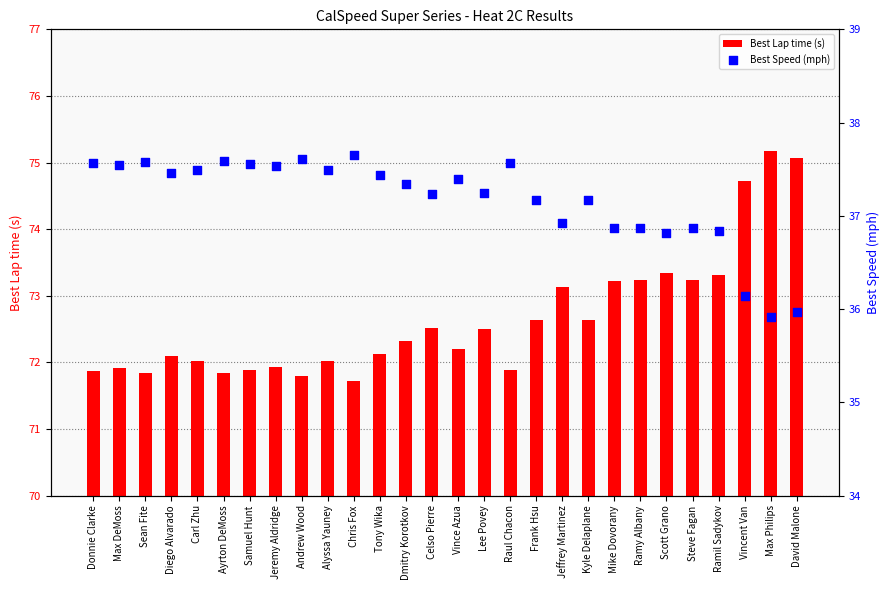

Which series has the largest Y range (max minus min)?

Best Lap time (s)